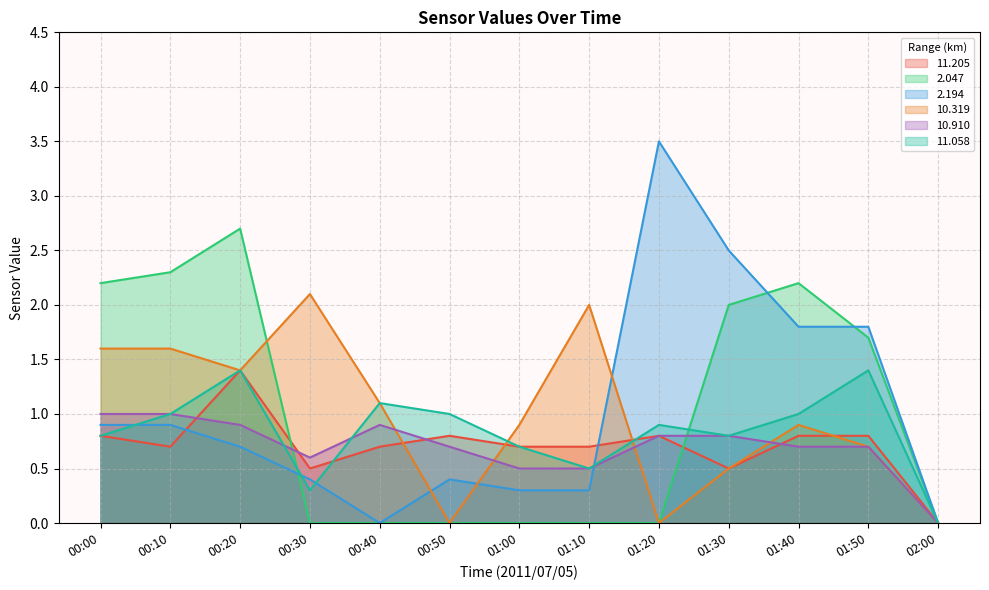

True or false: 2.194 has more than 0 points higher than both neighbors.

True